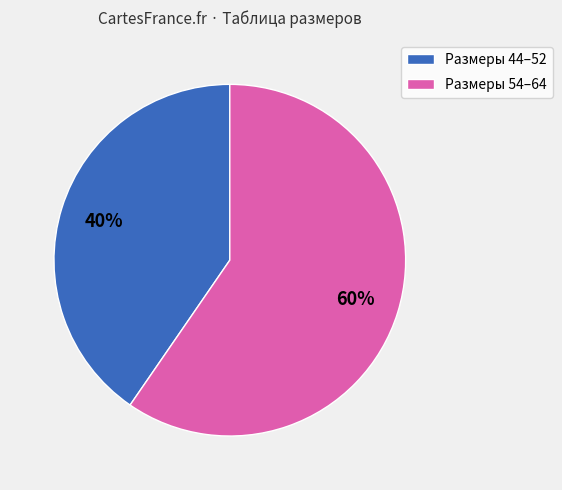

To the nearest percent, what portion does Размеры 54–64 represent?

60%